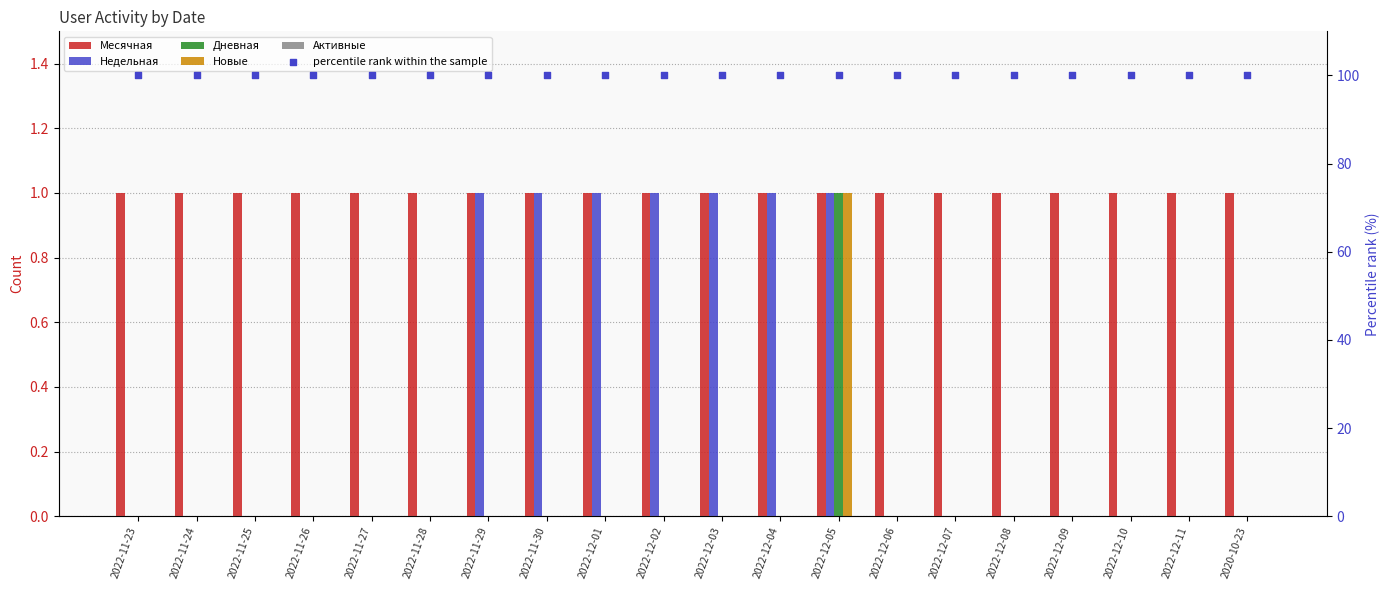

Which series has the largest total across all categories?

percentile rank within the sample